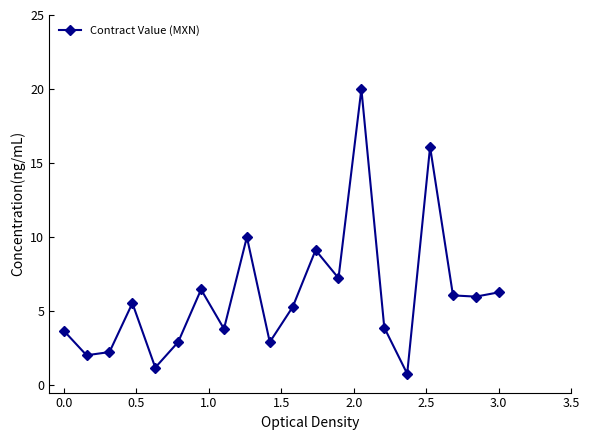

Does the chart have visible grid lines?

No